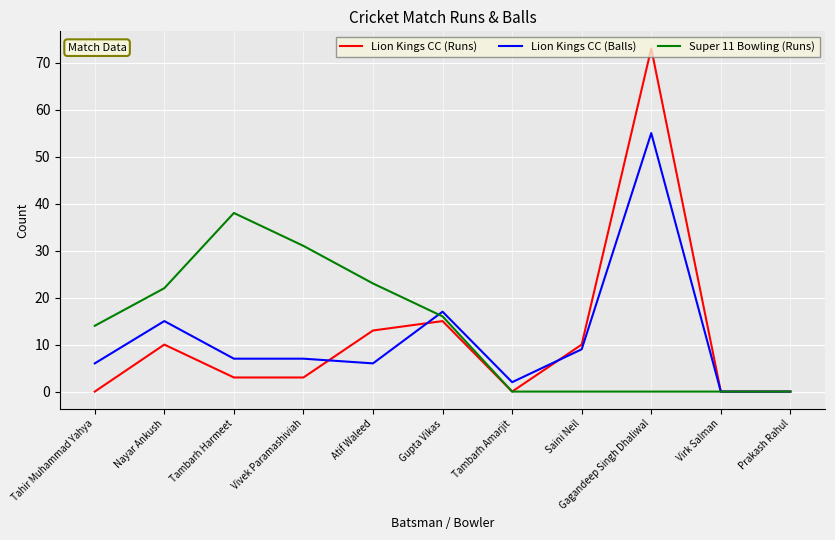

Which series changed the most between Gagandeep Singh Dhaliwal and Virk Salman?

Lion Kings CC (Runs)